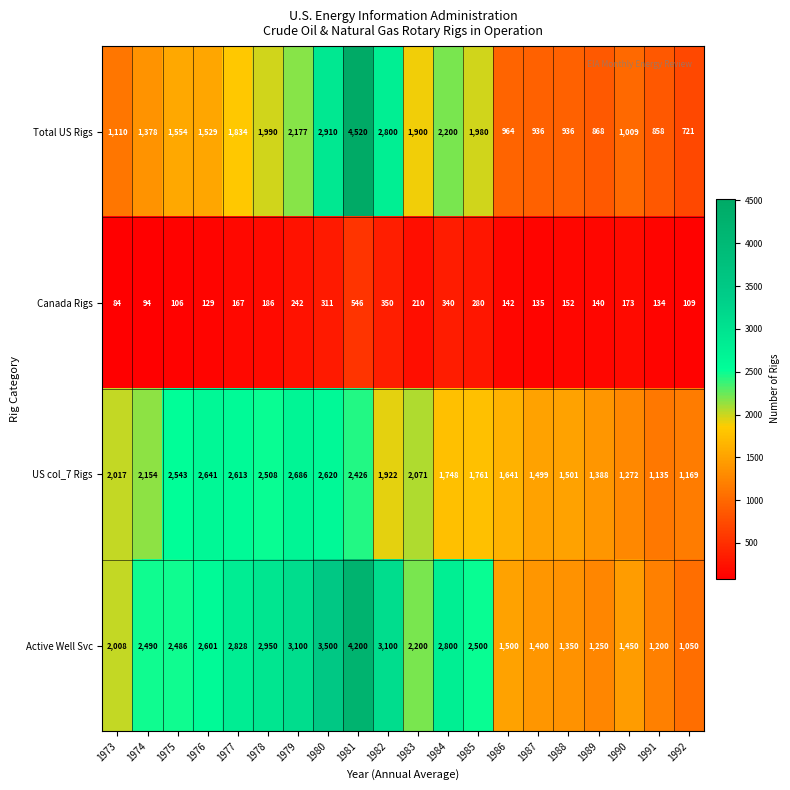

Which category has the highest value in the Active Well Svc series?

1981